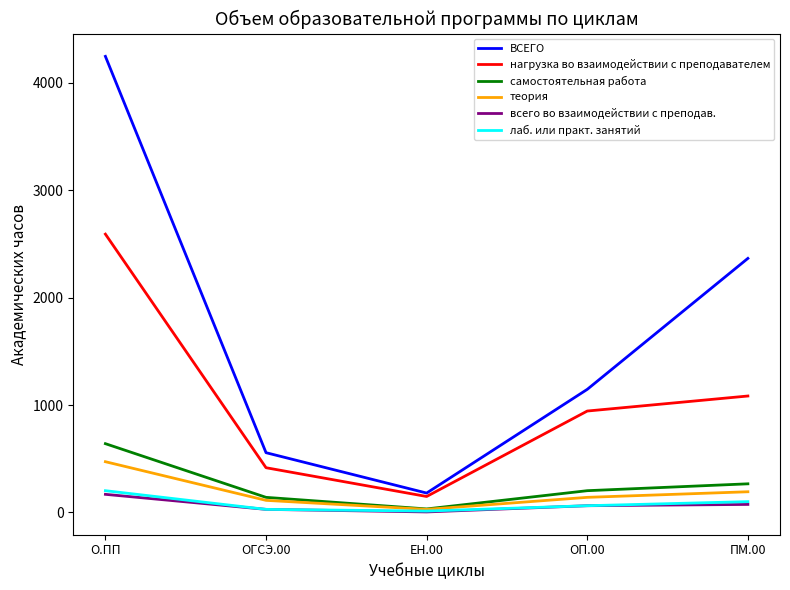

What is the greatest value displayed?

4248